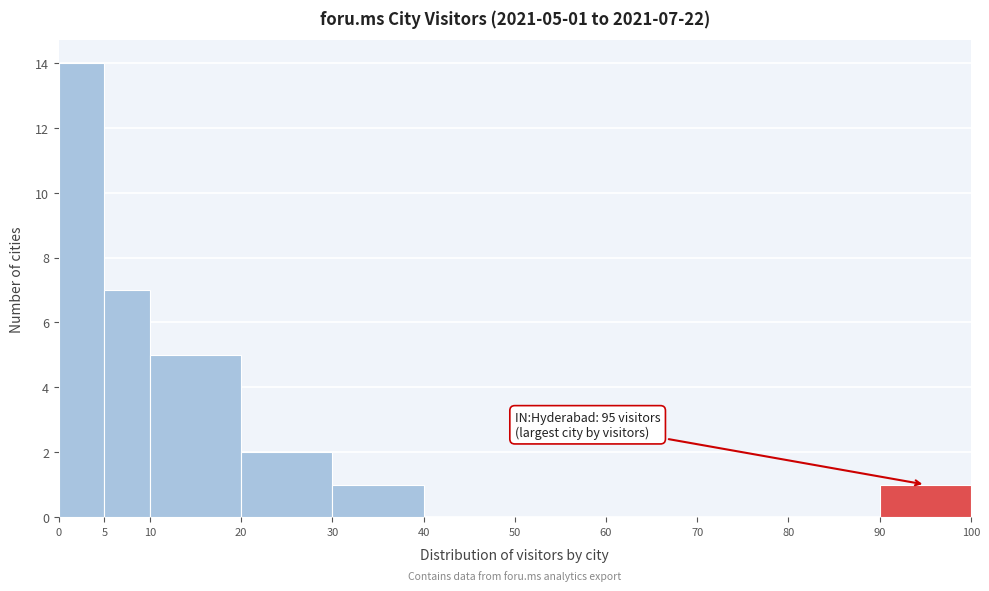

Which range on the x-axis has the tallest bar?

0 to 5